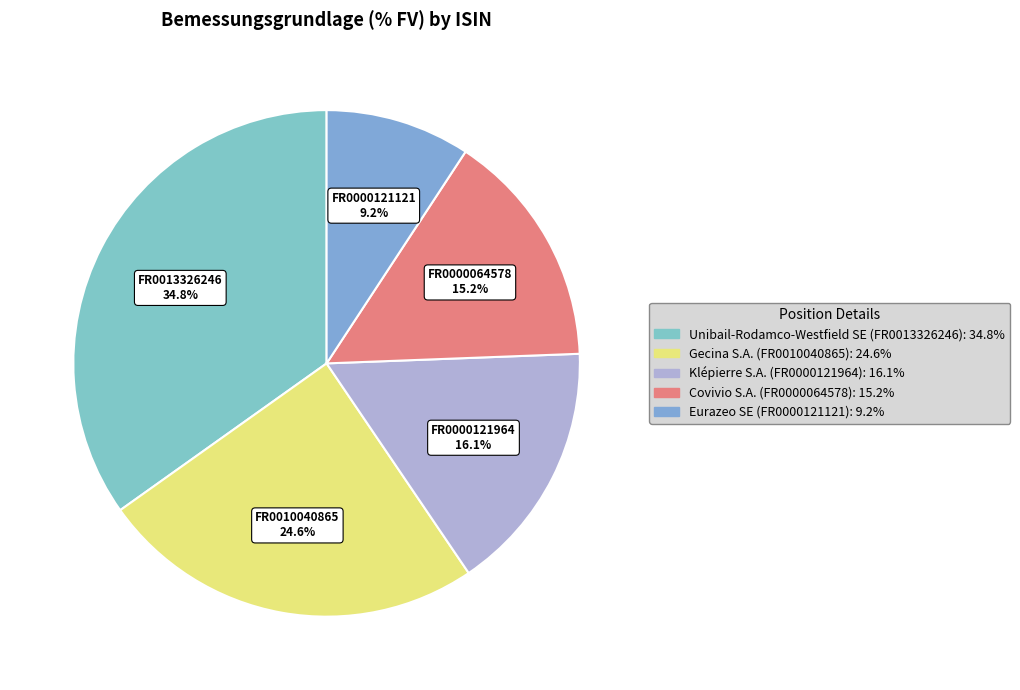

Is there any slice that represents more than half of the pie?

No